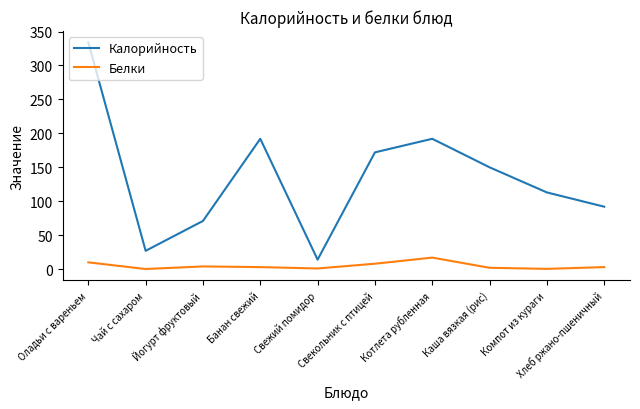

Does the chart have visible grid lines?

No